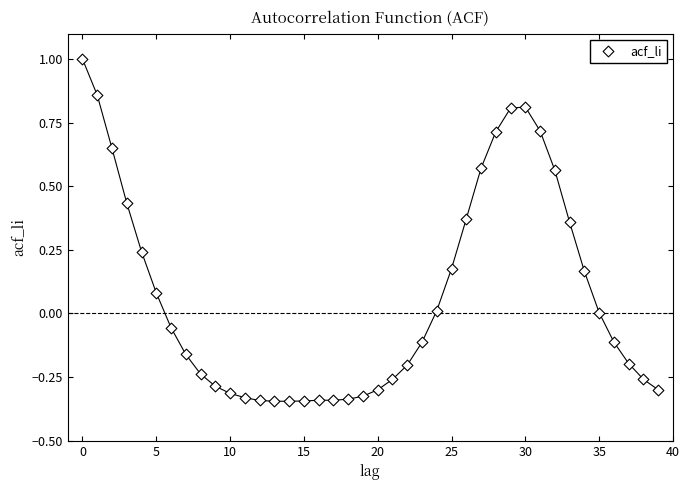

How many data points are displayed?

40